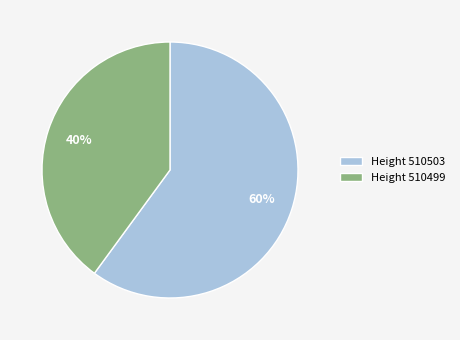

To the nearest percent, what is the average slice percentage?

50%